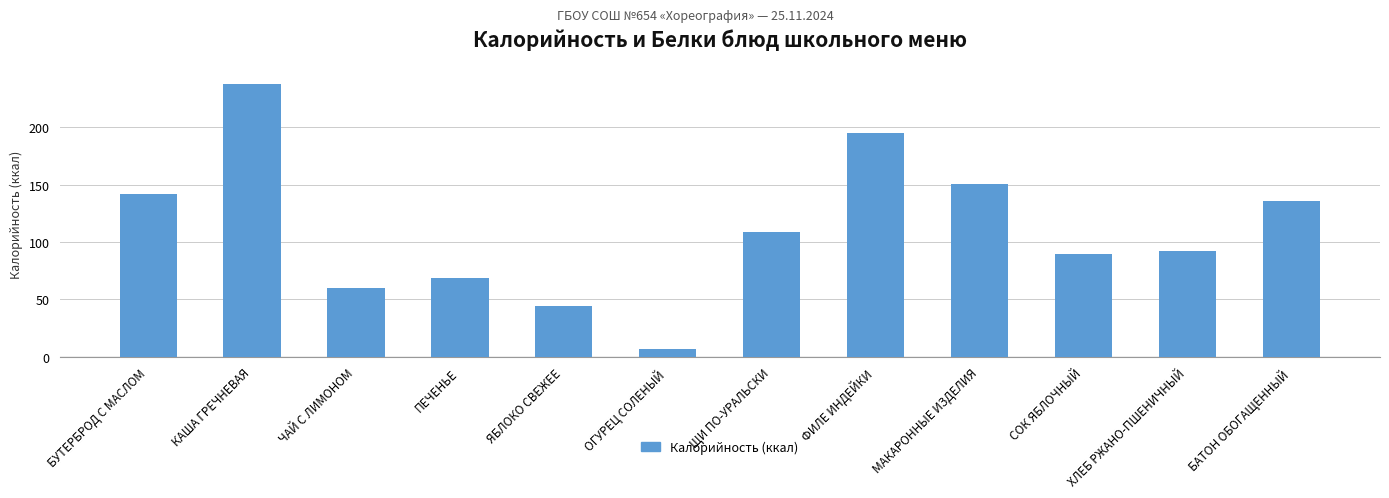

What is the difference between the values at СОК ЯБЛОЧНЫЙ and МАКАРОННЫЕ ИЗДЕЛИЯ?

61.0